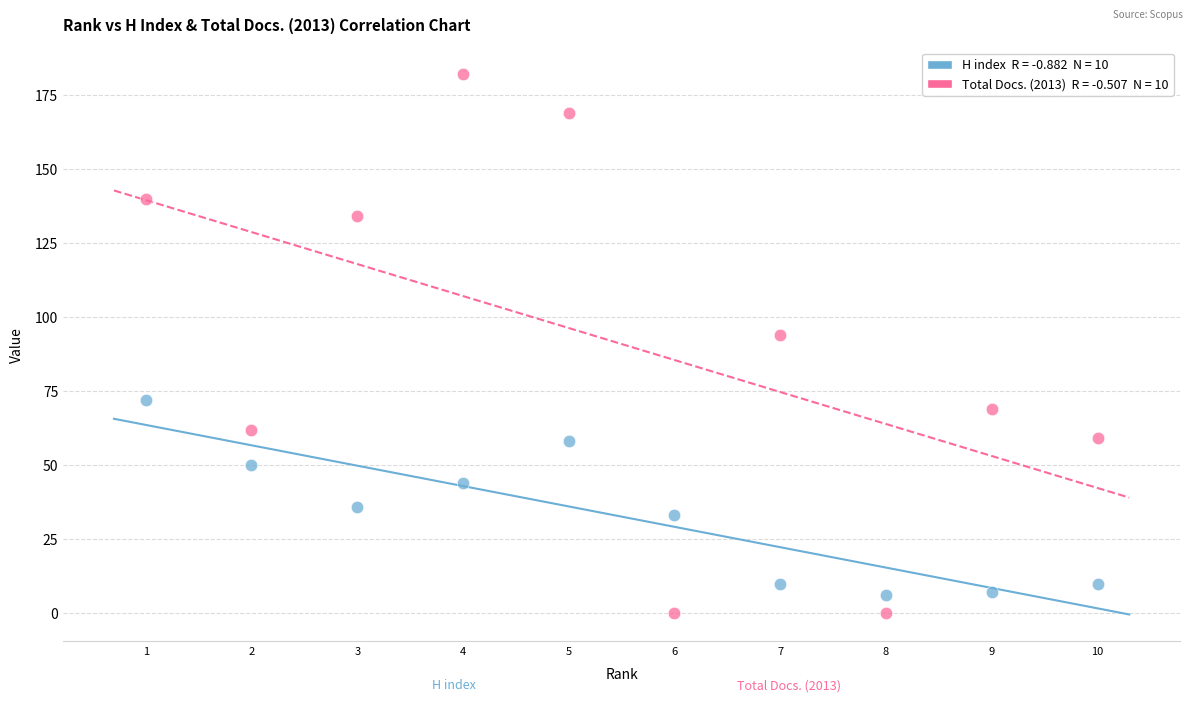

Across all data points, what is the range of Y values (max minus min)?

182